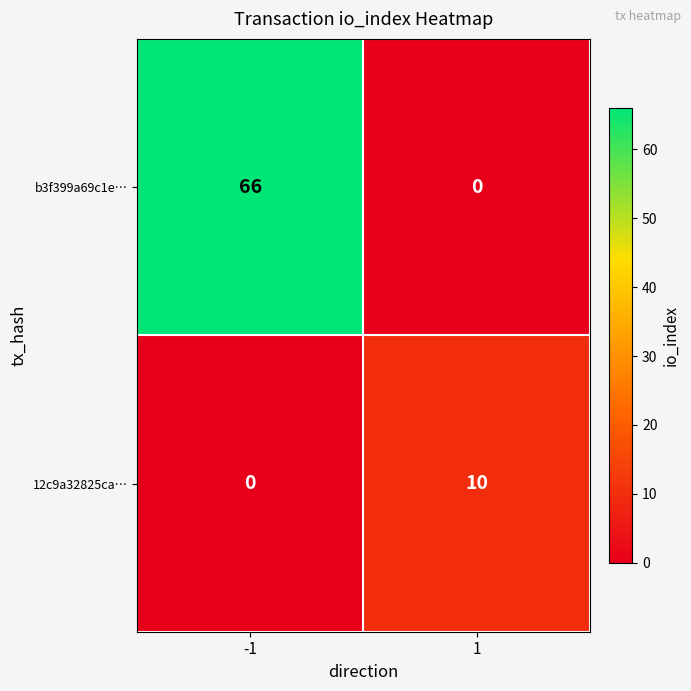

What is the difference between the 12c9a32825ca… values at 1 and -1?

10